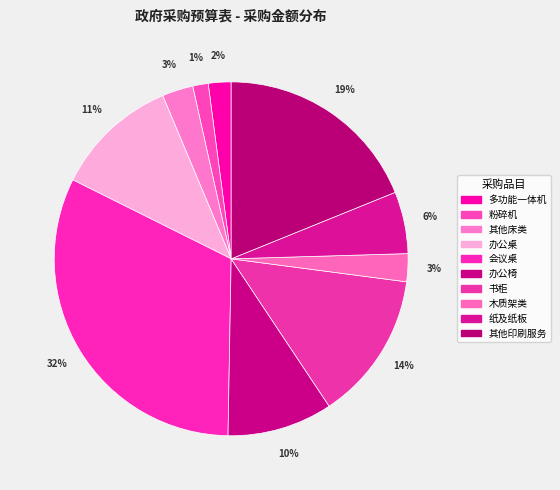

How many slices are in this pie chart?

10